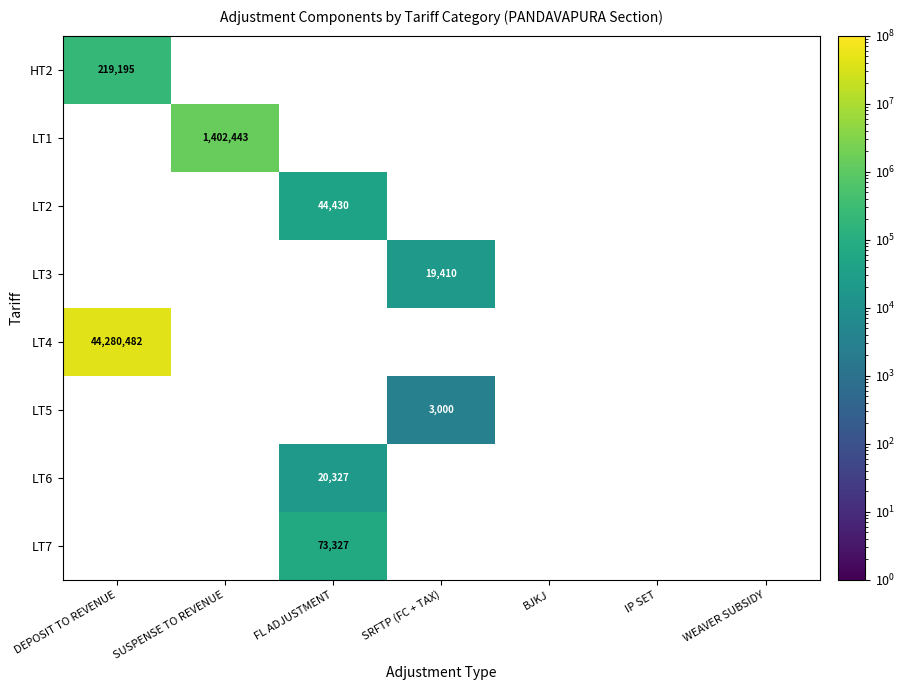

Is the value of LT1 at SUSPENSE TO REVENUE greater than the value of HT2 at DEPOSIT TO REVENUE?

Yes